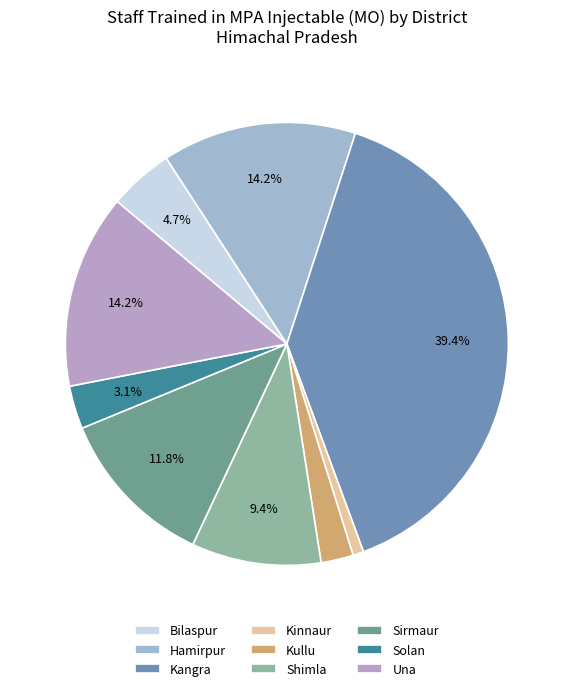

What percentage do Kangra and Solan together represent?

42.5%